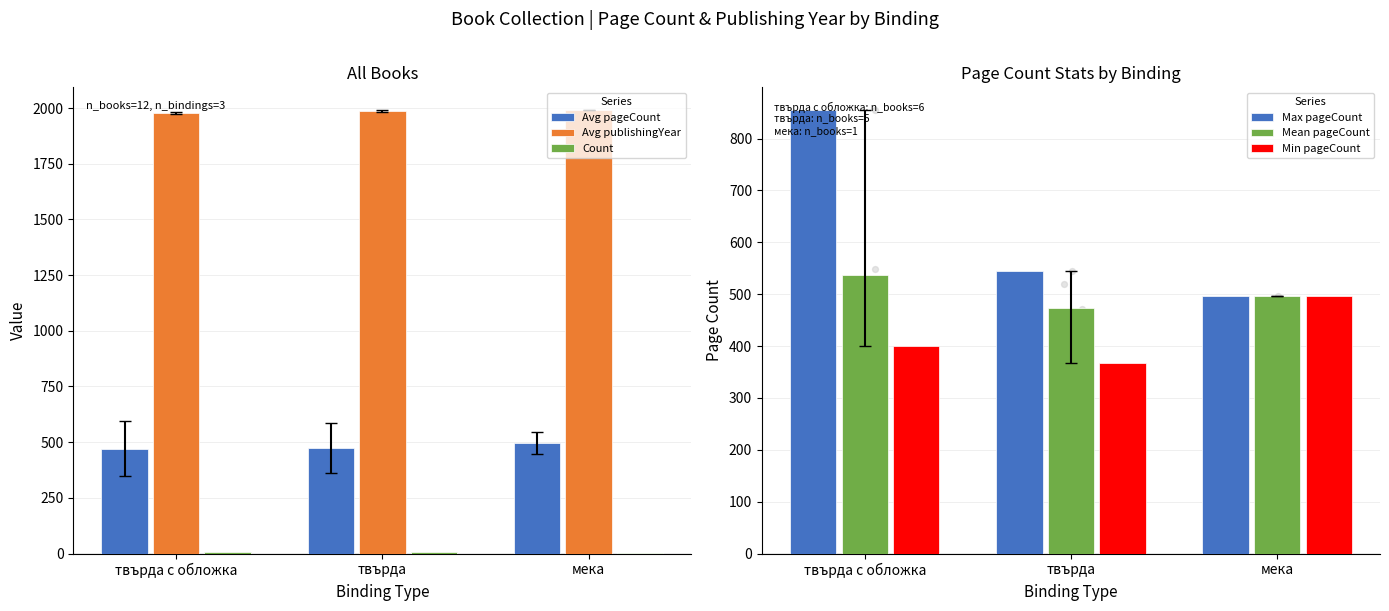

Is the value of Avg publishingYear at твърда greater than the value of Mean pageCount at твърда?

Yes